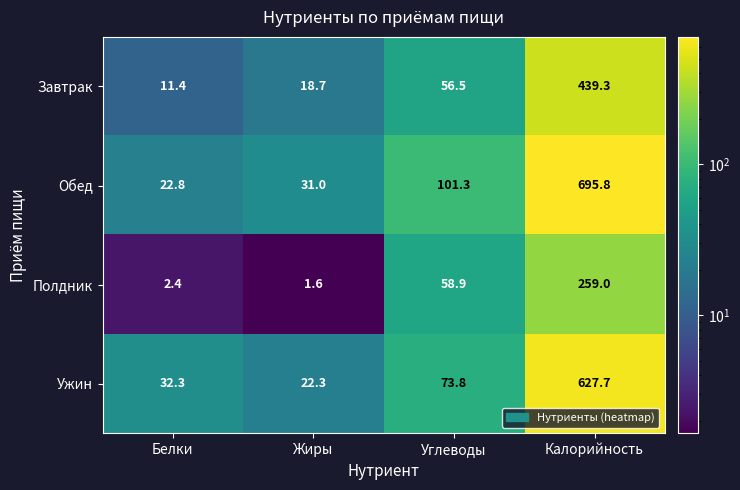

Reading left to right, what are all the values shown in this chart?

Завтрак: 11.4	18.7	56.5	439.3
Обед: 22.8	31.0	101.3	695.8
Полдник: 2.4	1.6	58.9	259.0
Ужин: 32.3	22.3	73.8	627.7